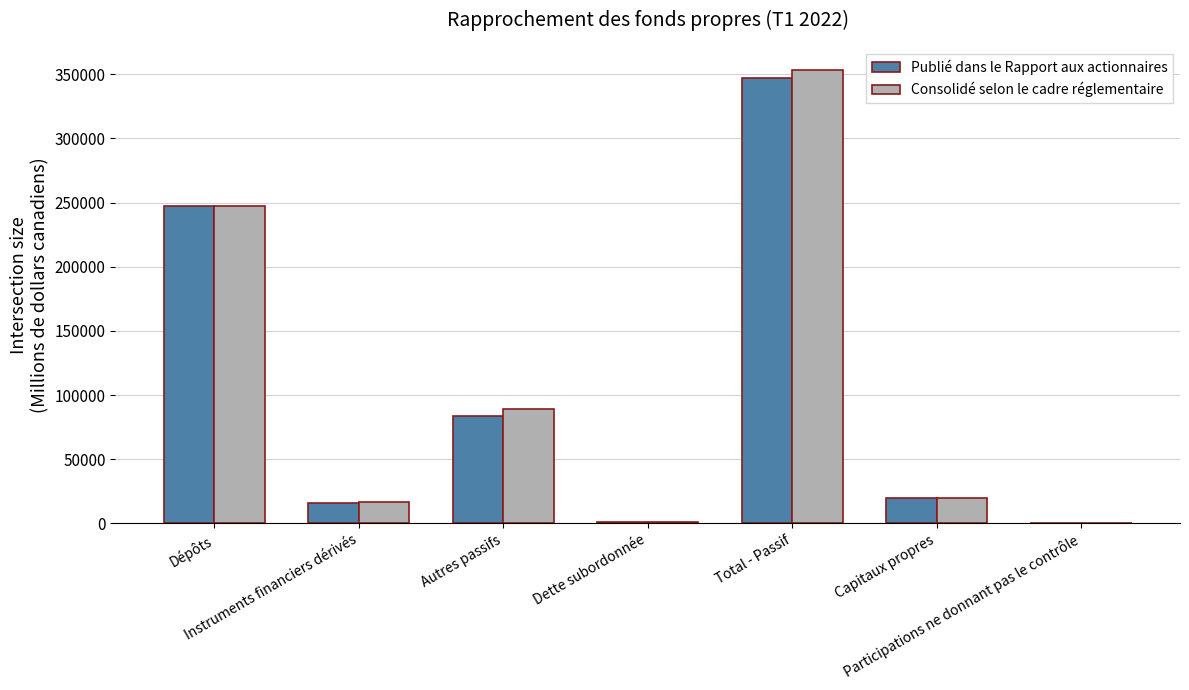

What is the maximum value for Consolidé selon le cadre réglementaire?

353663